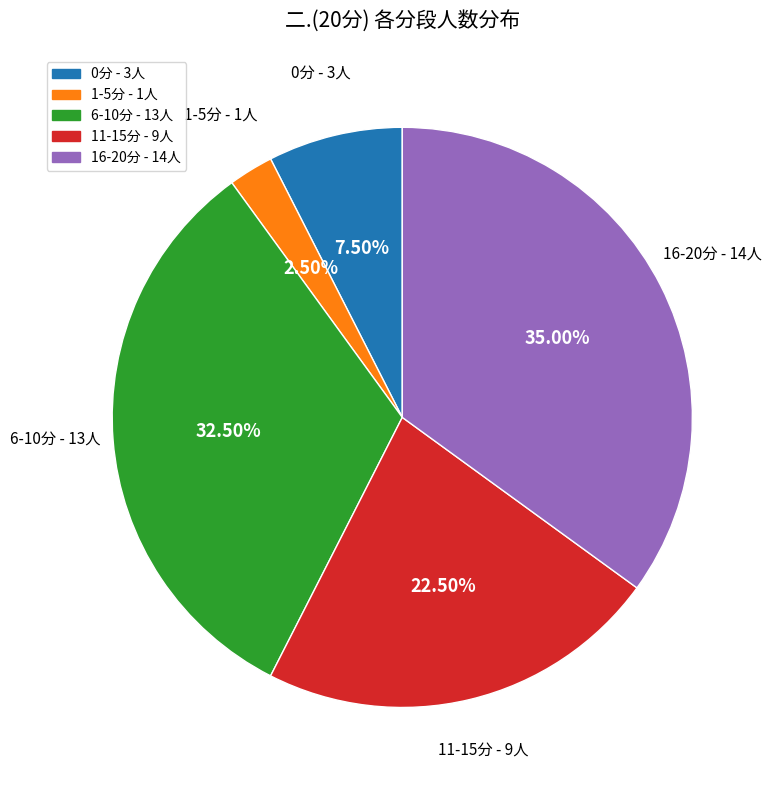

To the nearest percent, what is the difference between the largest and smallest slice percentages?

32%